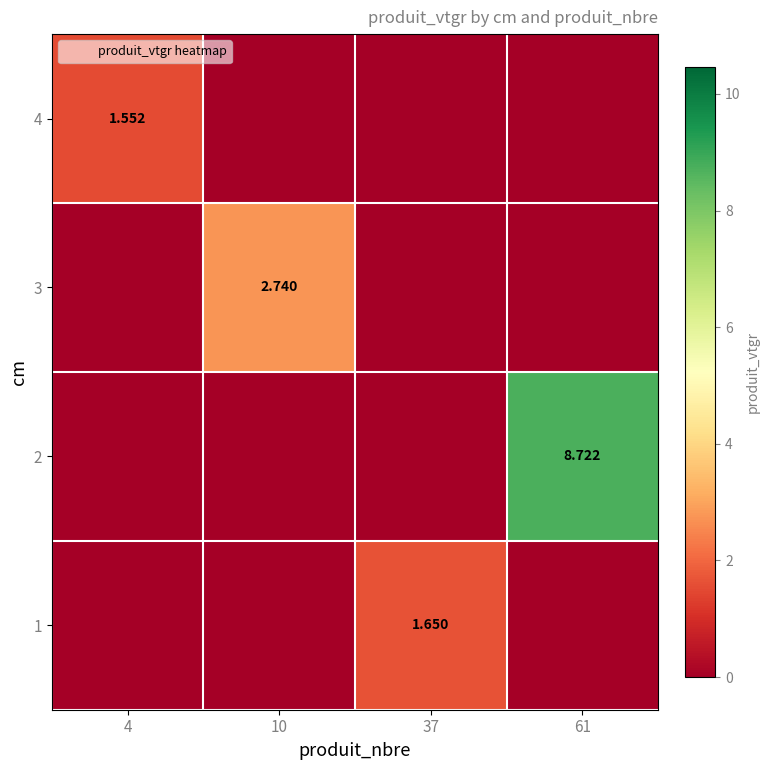

The 2 series shows 0.0 at 37. True or false?

True